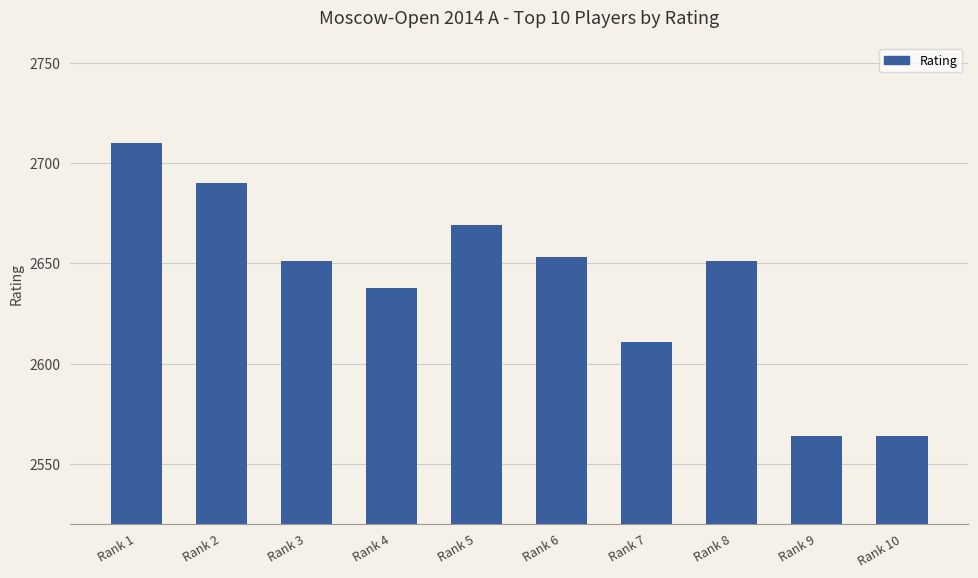

Read the value at Rank 4, to the nearest 50.

2650